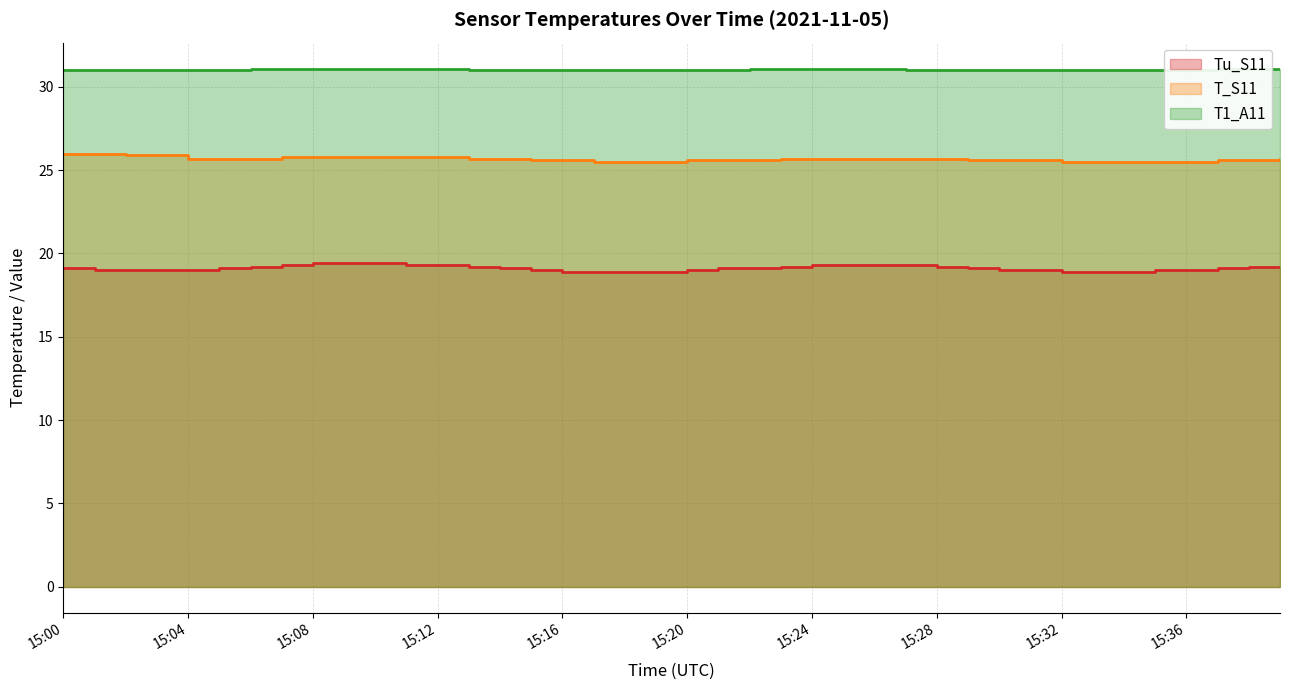

What value does the T_S11 series have at 15:34?

25.5